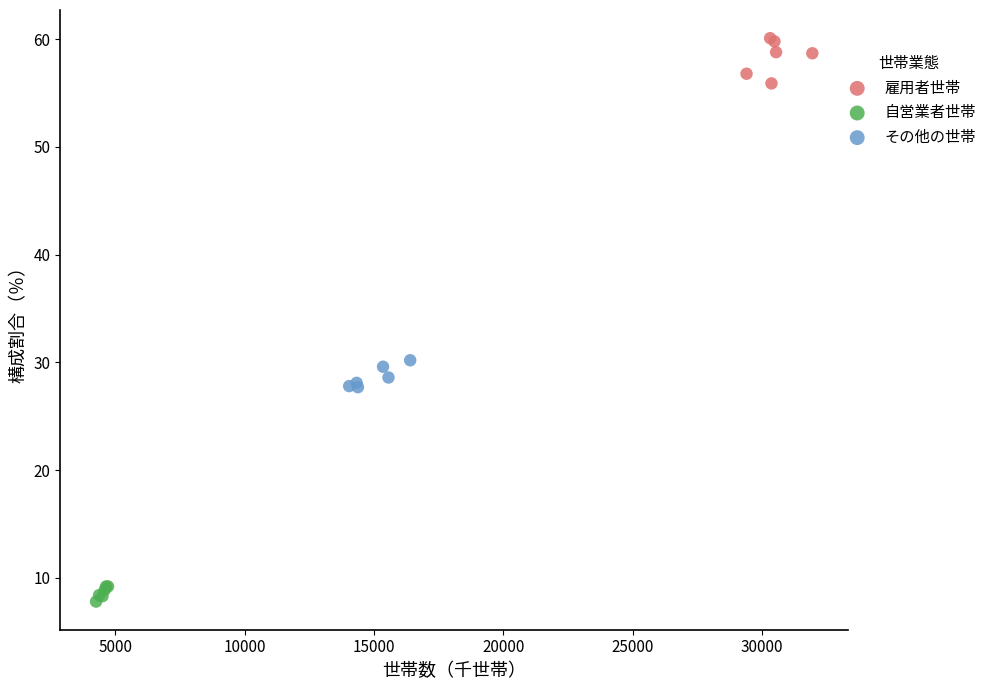

Which series reaches the minimum Y coordinate?

自営業者世帯